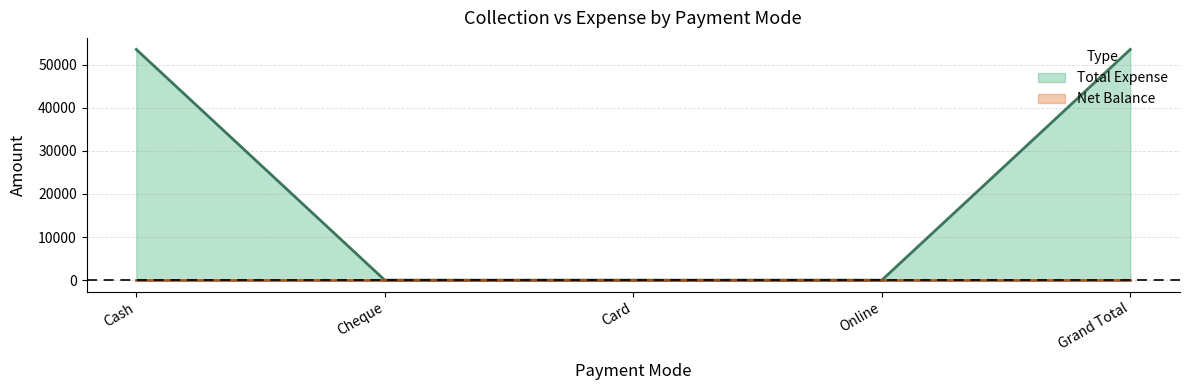

Rank the categories by value from lowest to highest.

Cheque, Card, Online, Cash, Grand Total